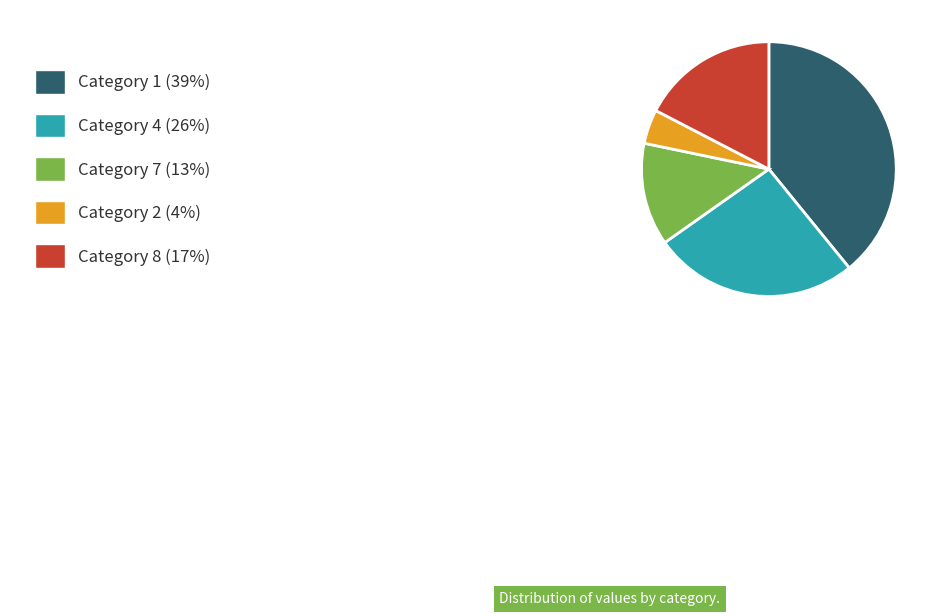

Is there a majority slice in this chart?

No